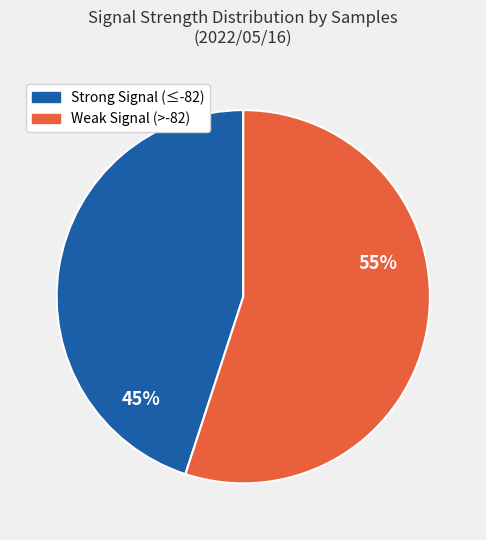

To the nearest percent, what is the difference between the largest and smallest slice percentages?

10%